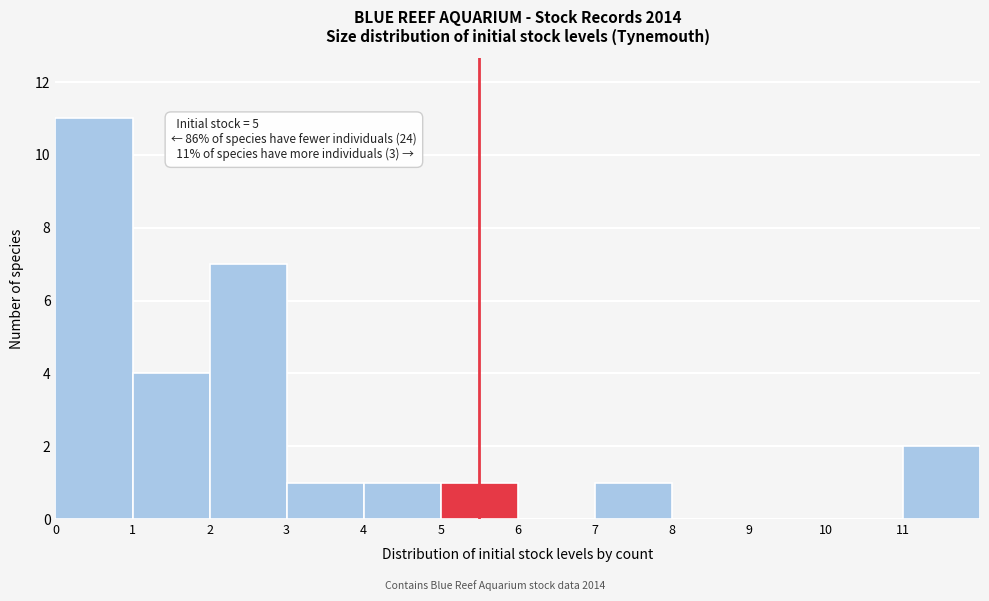

Which range on the x-axis has the tallest bar?

0 to 1